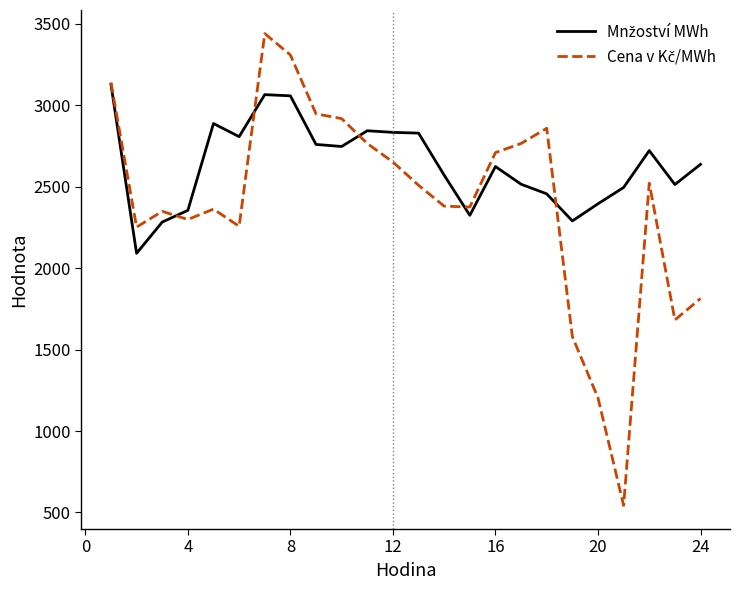

What is the greatest value displayed?

3440.6